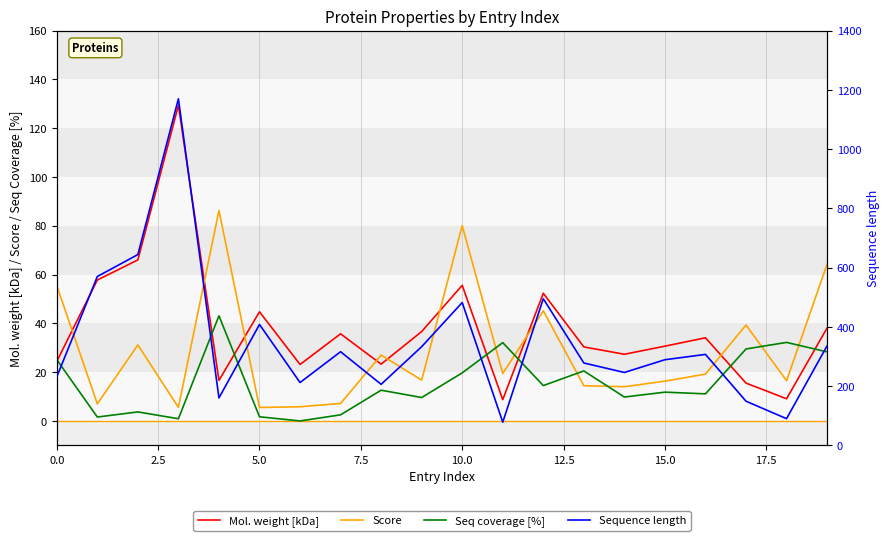

What is the value of the Mol. weight [kDa] point at the 6th from the left?

44.7